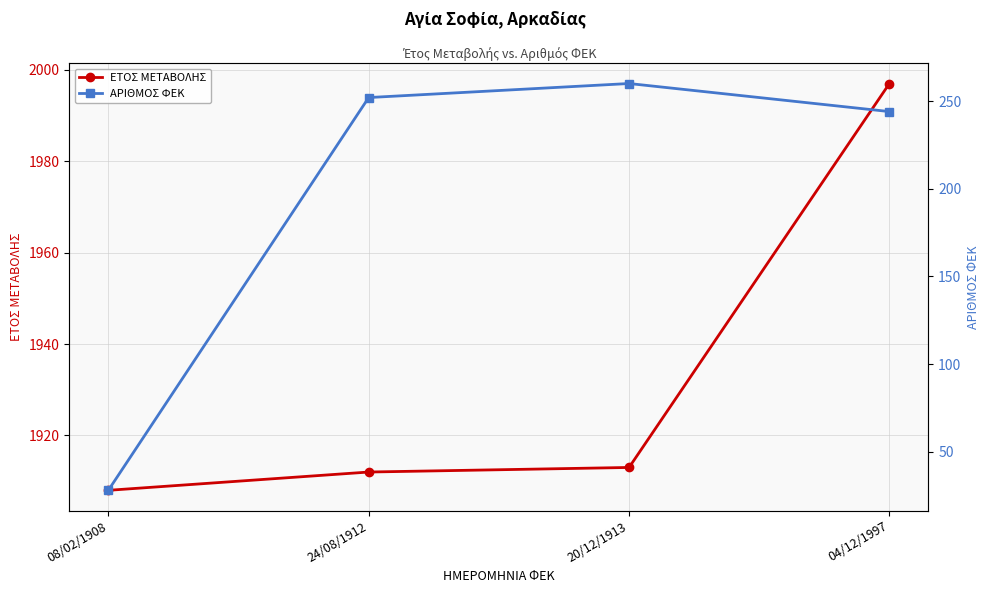

The ΕΤΟΣ ΜΕΤΑΒΟΛΗΣ series shows 976 at 24/08/1912. True or false?

False